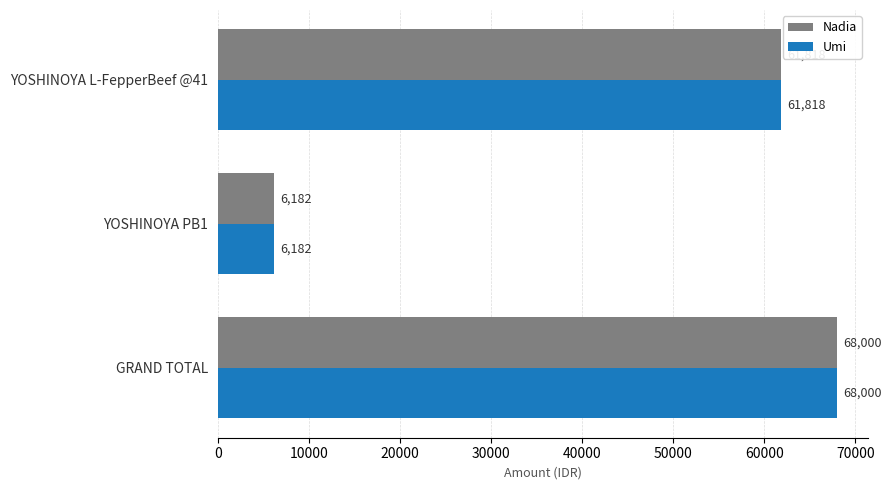

How many categories are shown in the chart?

3